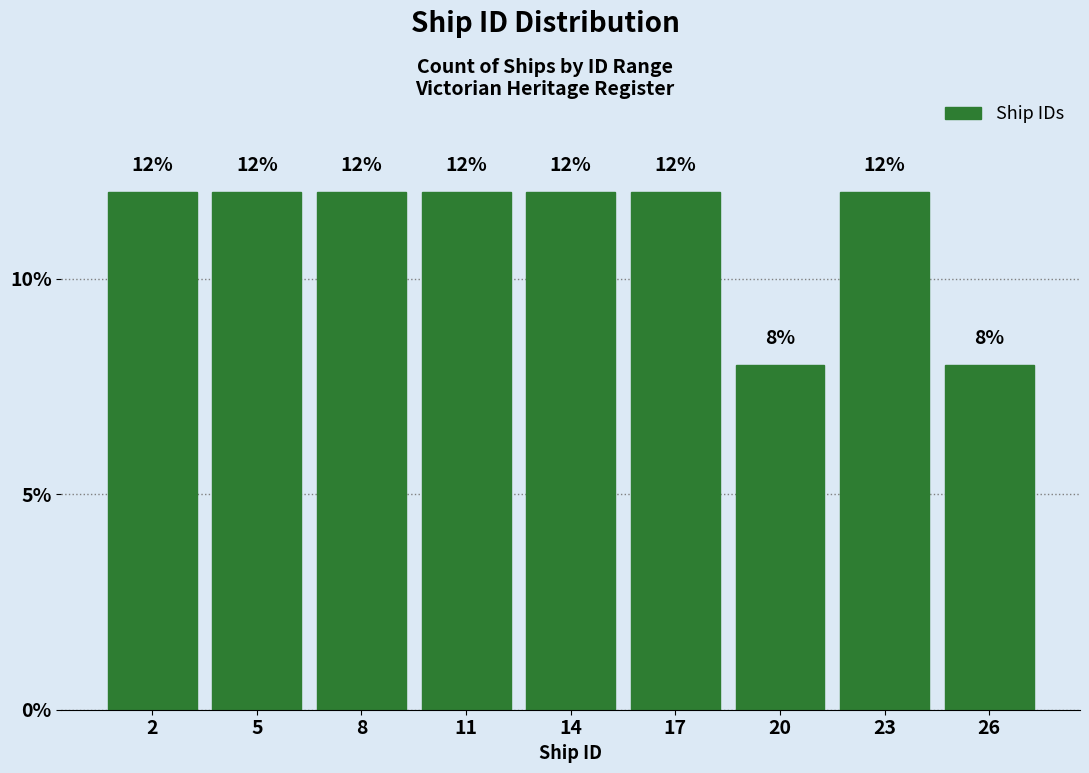

Reading right to left, extract all data points from this chart.

26=8	23=12	20=8	17=12	14=12	11=12	8=12	5=12	2=12